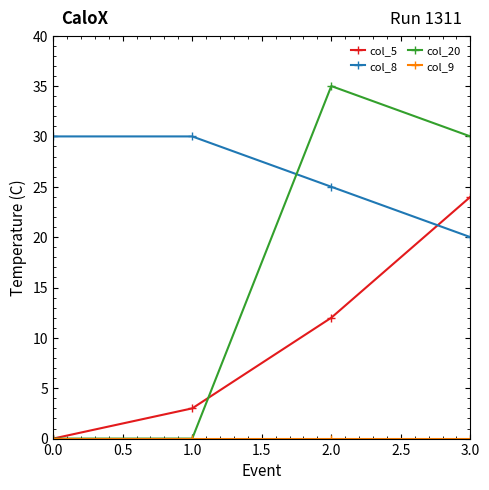

At which category is the sum across all series the highest?

3.0